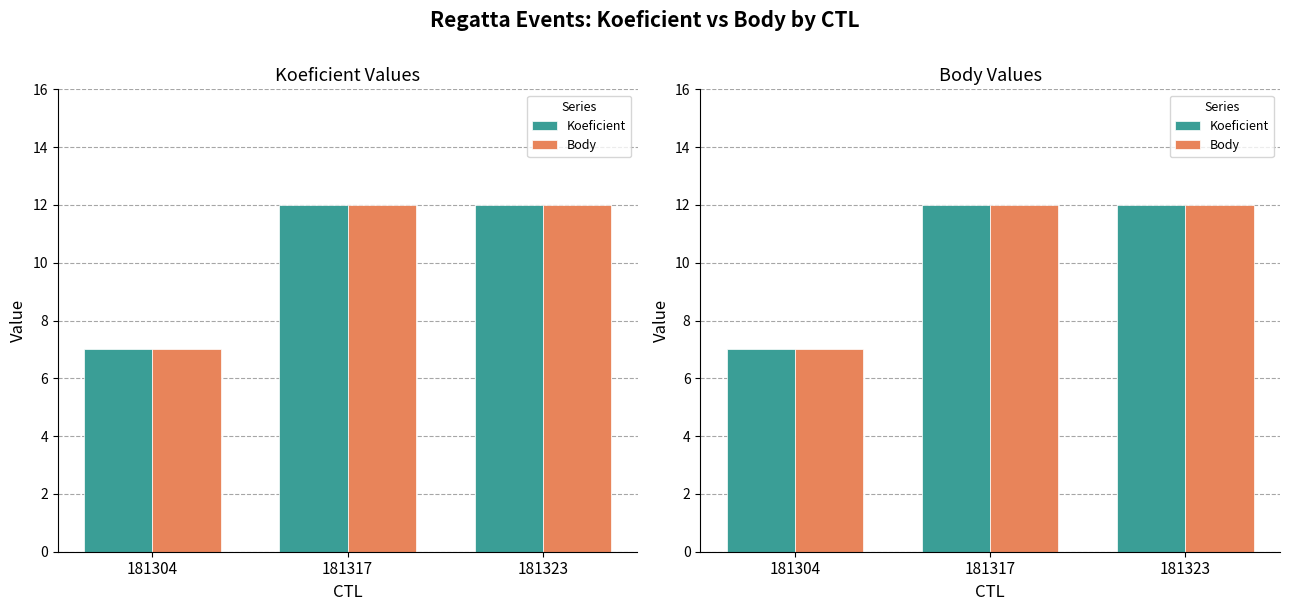

How many bars are there in each group?

2